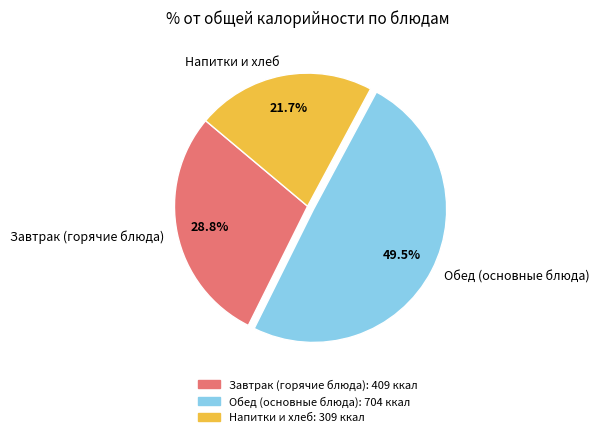

Count the number of slices in the pie.

3